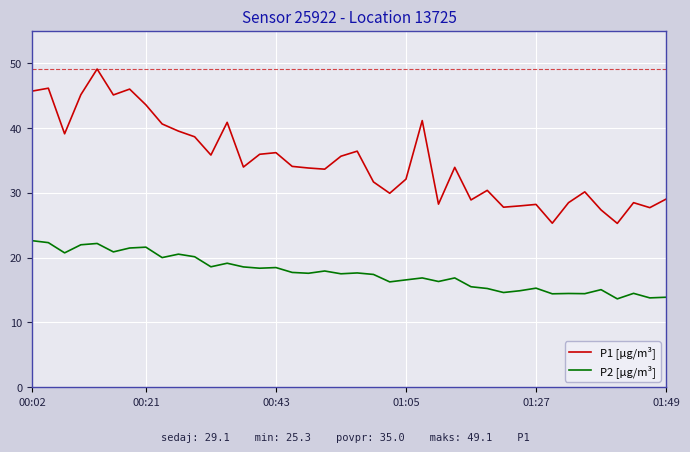

Which series has the largest total across all categories?

P1 [µg/m³]